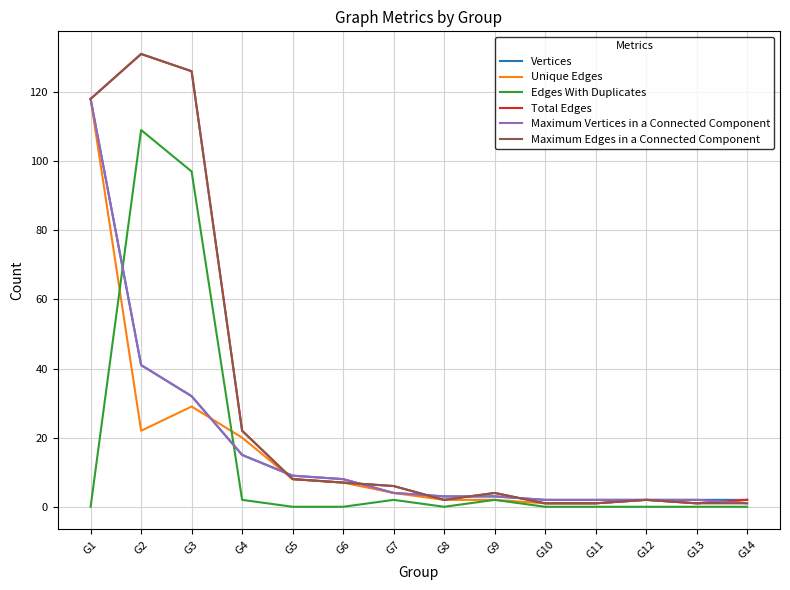

Is it true that Unique Edges equals 42 at G3?

False